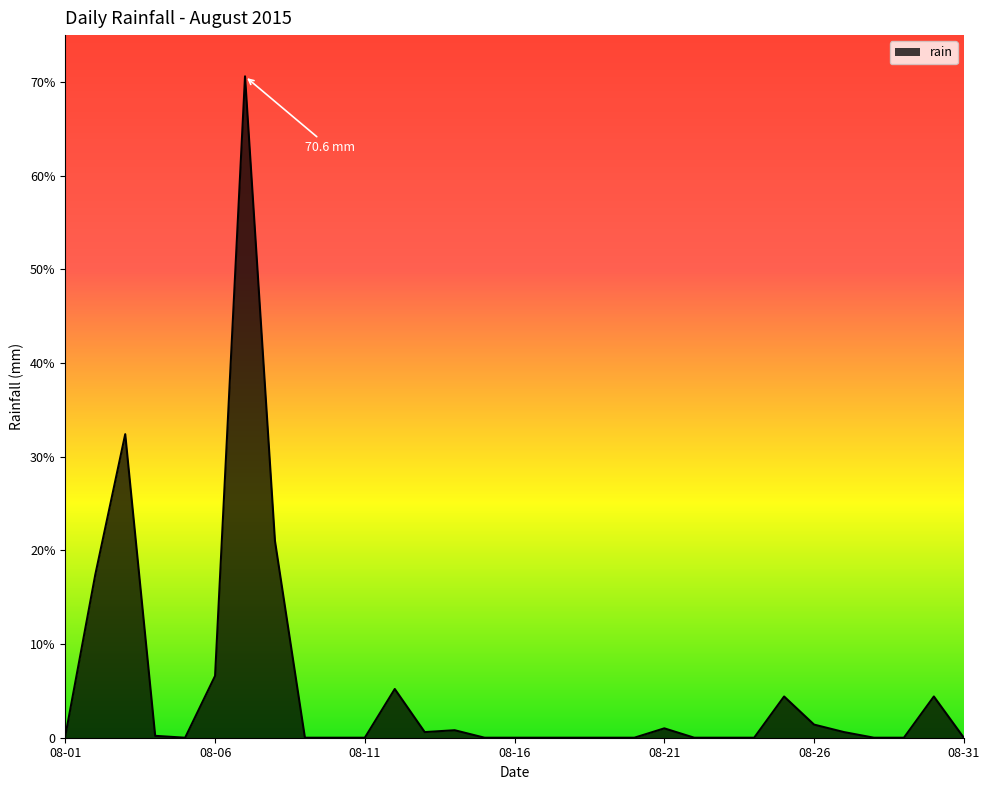

Does the chart have visible grid lines?

No